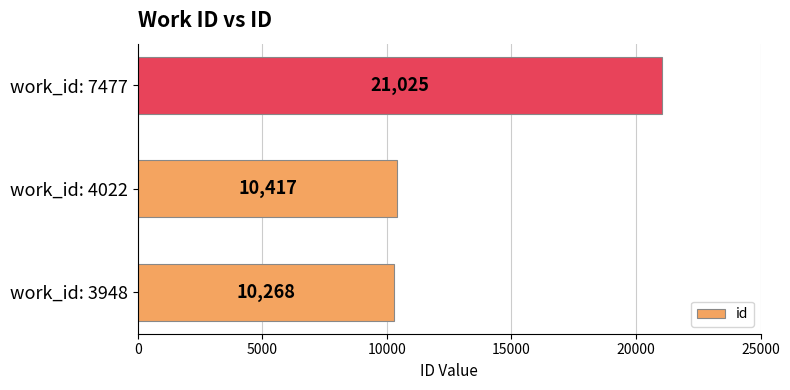

True or false: the data shows 21025 at work_id: 7477.

True